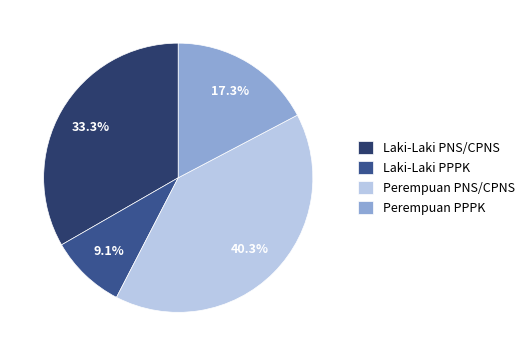

The Perempuan PNS/CPNS slice represents 35% of the pie. True or false?

False